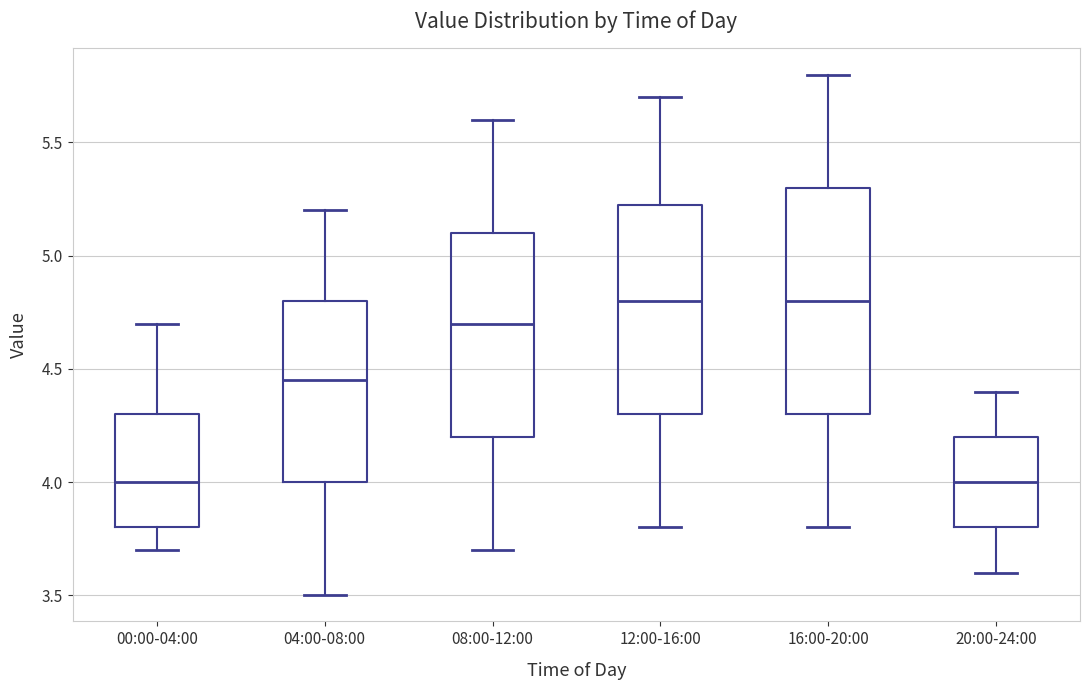

Reading left to right, transcribe this box plot: for each box, give where its median line is, the range the box spans, and where its two whiskers end, as read against the y-axis. The values are not printed on the chart, so give them approximately, as read against the axis.

00:00-04:00: median 4.00, box 3.80 to 4.30, whiskers 3.70 to 4.70
04:00-08:00: median 4.45, box 4.00 to 4.80, whiskers 3.50 to 5.20
08:00-12:00: median 4.70, box 4.20 to 5.10, whiskers 3.70 to 5.60
12:00-16:00: median 4.80, box 4.30 to 5.25, whiskers 3.80 to 5.70
16:00-20:00: median 4.80, box 4.30 to 5.30, whiskers 3.80 to 5.80
20:00-24:00: median 4.00, box 3.80 to 4.20, whiskers 3.60 to 4.40